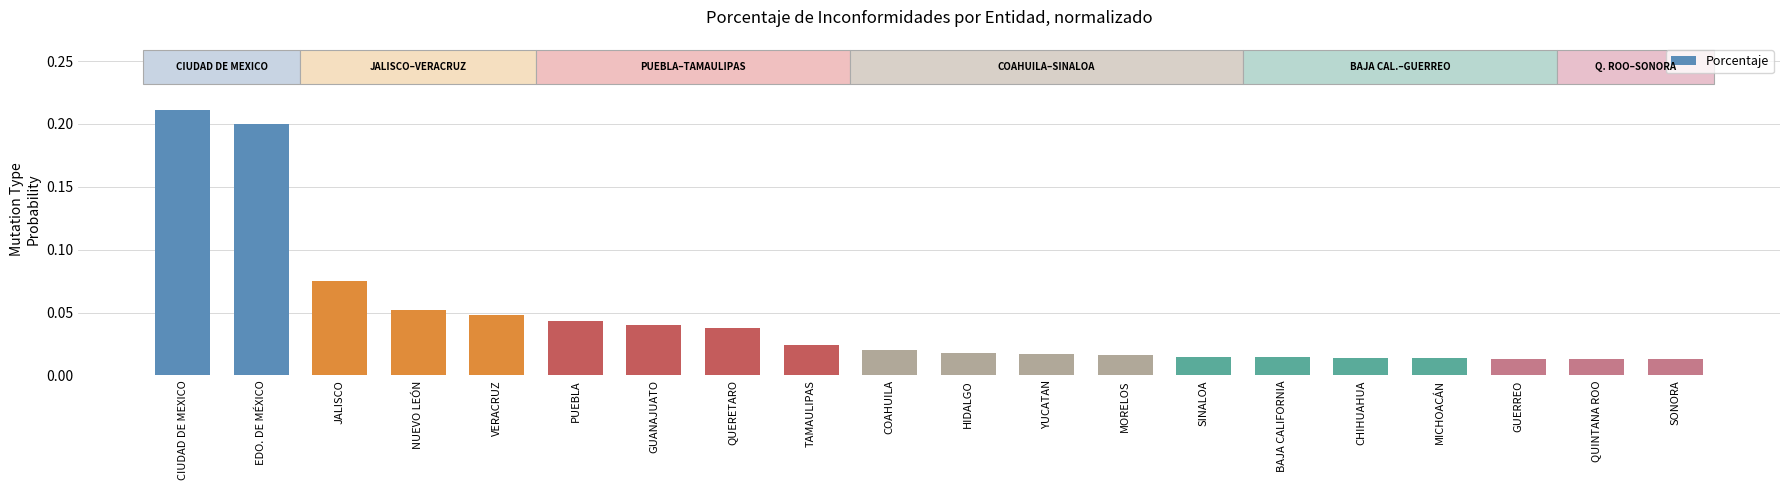

What is the label of the 16th bar from the right?

VERACRUZ